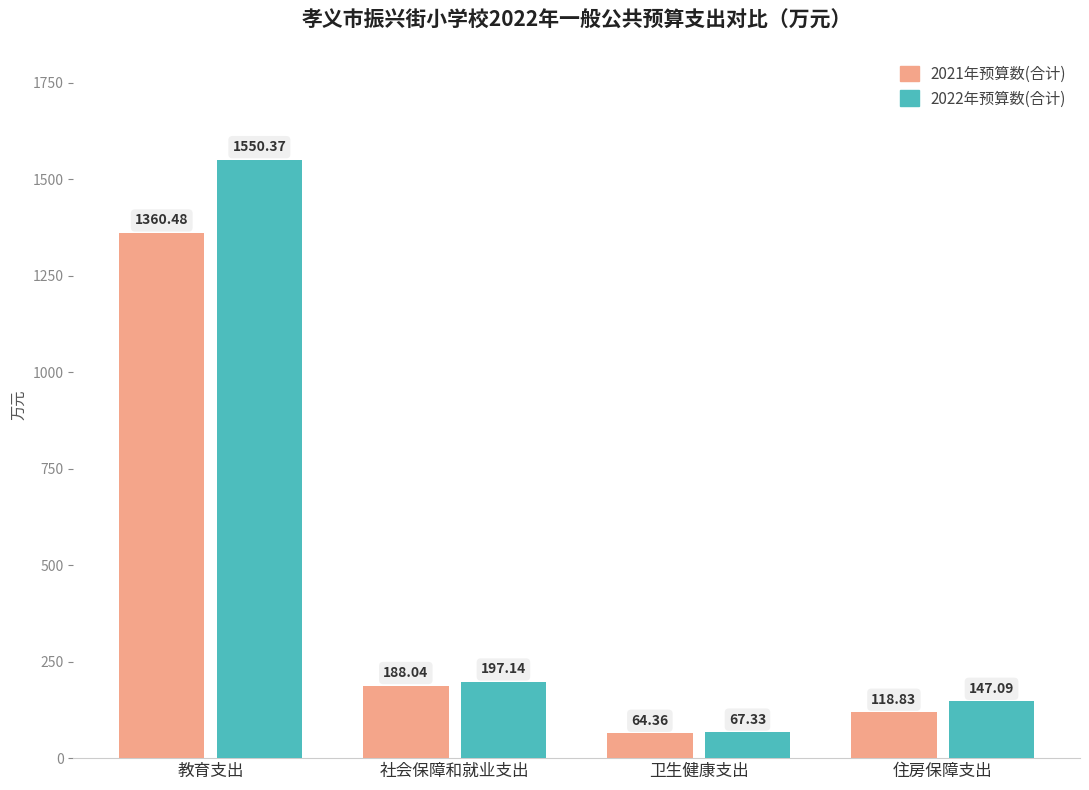

At which category does the chart reach its peak across all series?

教育支出